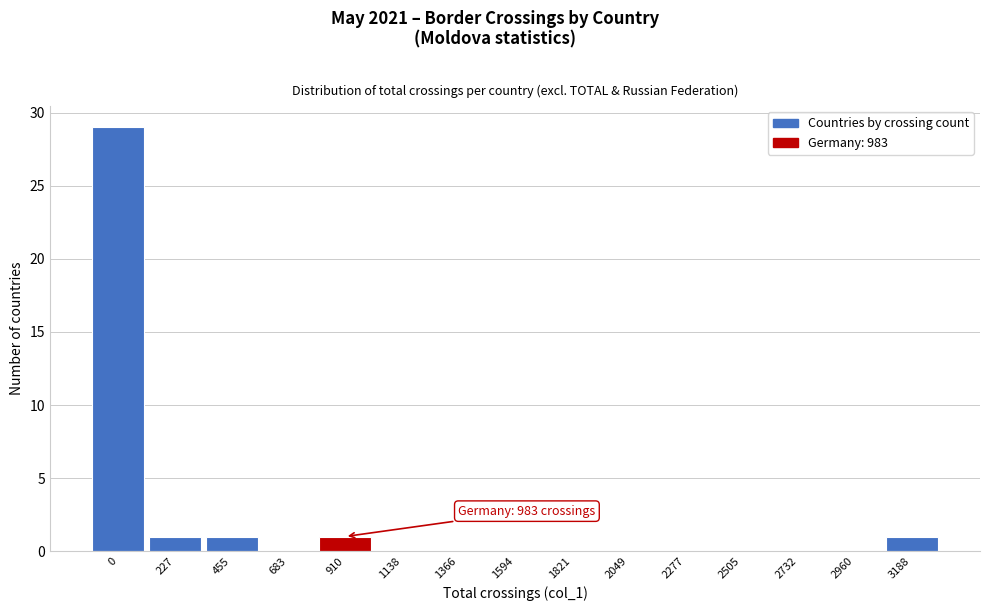

Reading left to right, transcribe all the data shown in this chart.

0=29	227=1	455=1	683=0	910=1	1138=0	1366=0	1594=0	1821=0	2049=0	2277=0	2505=0	2732=0	2960=0	3188=1